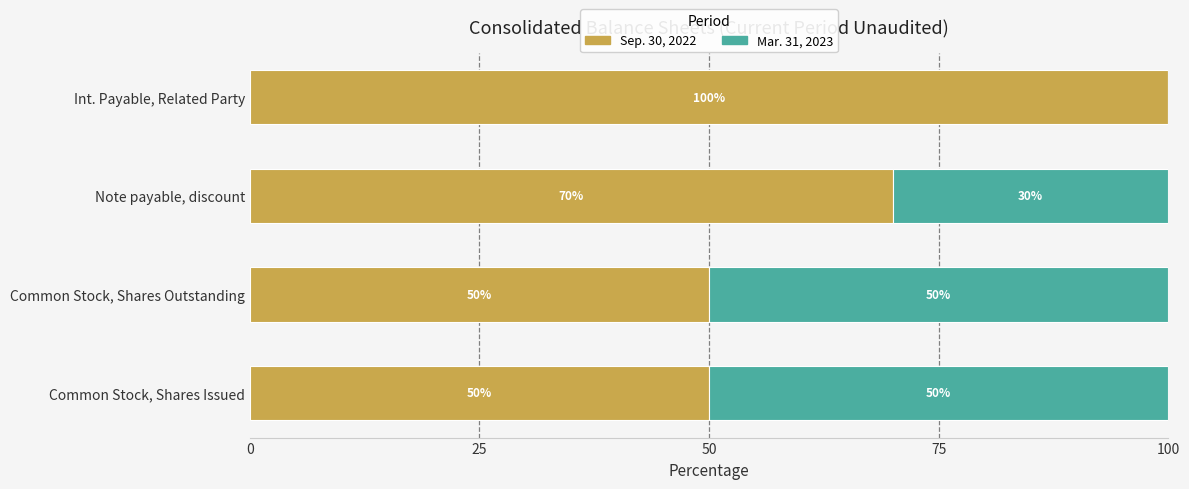

What is the approximate value of Sep. 30, 2022 at Common Stock, Shares Issued?

50.0